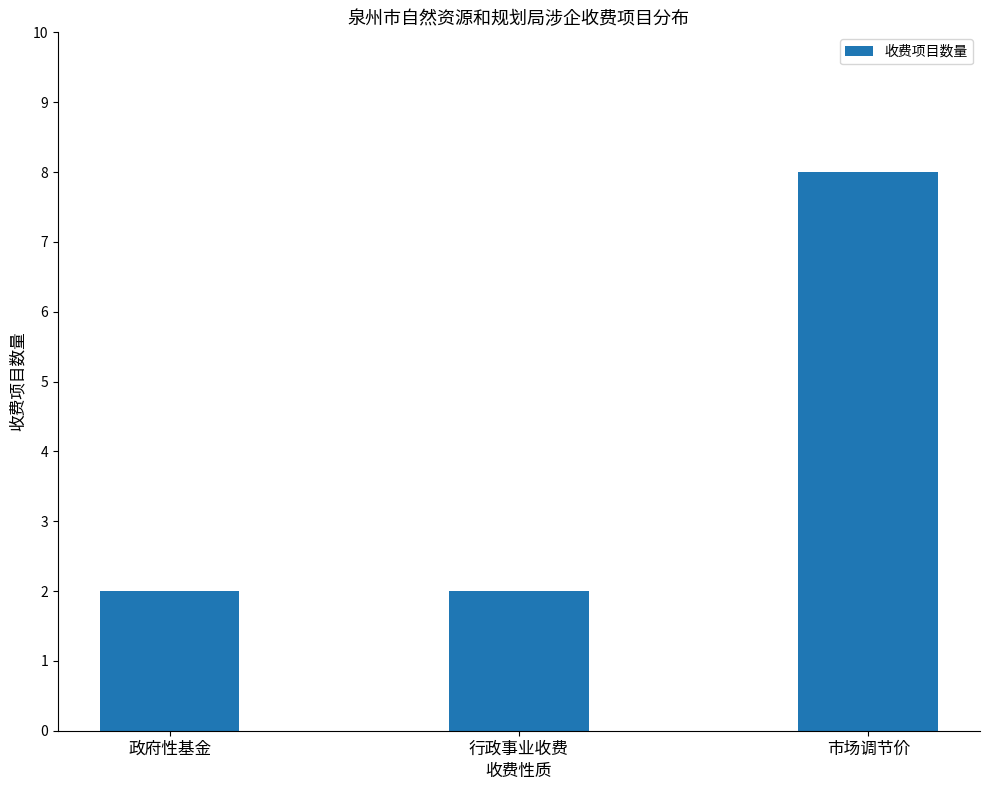

How many distinct data groups are displayed?

1